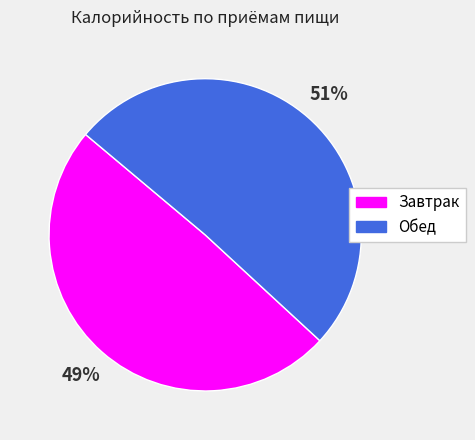

The Обед slice represents 51% of the pie. True or false?

True